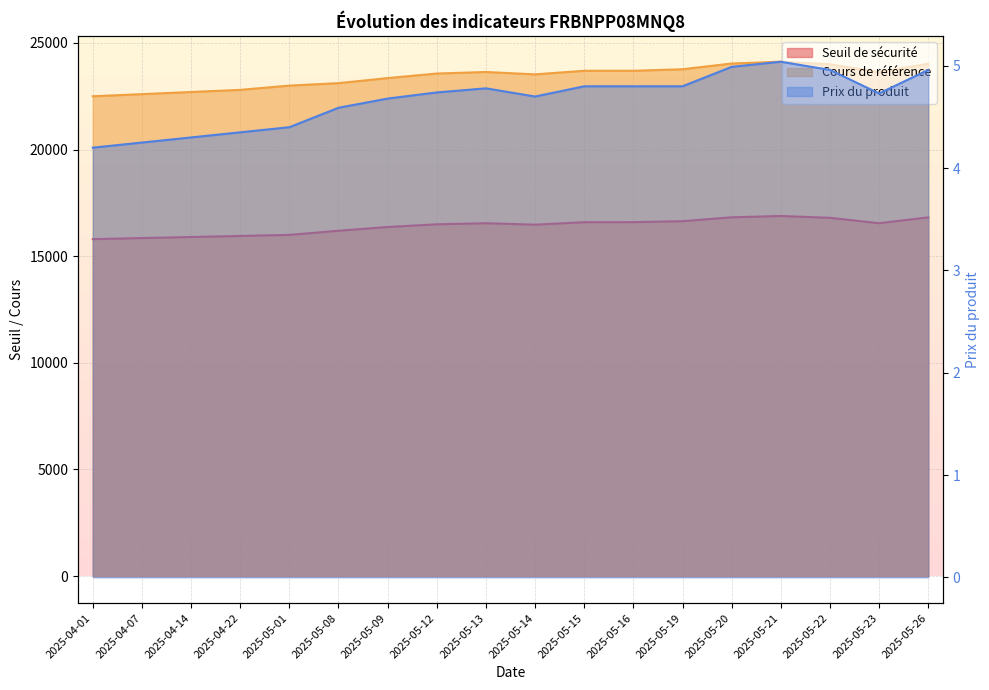

Which series has the largest range (max minus min)?

Cours de référence